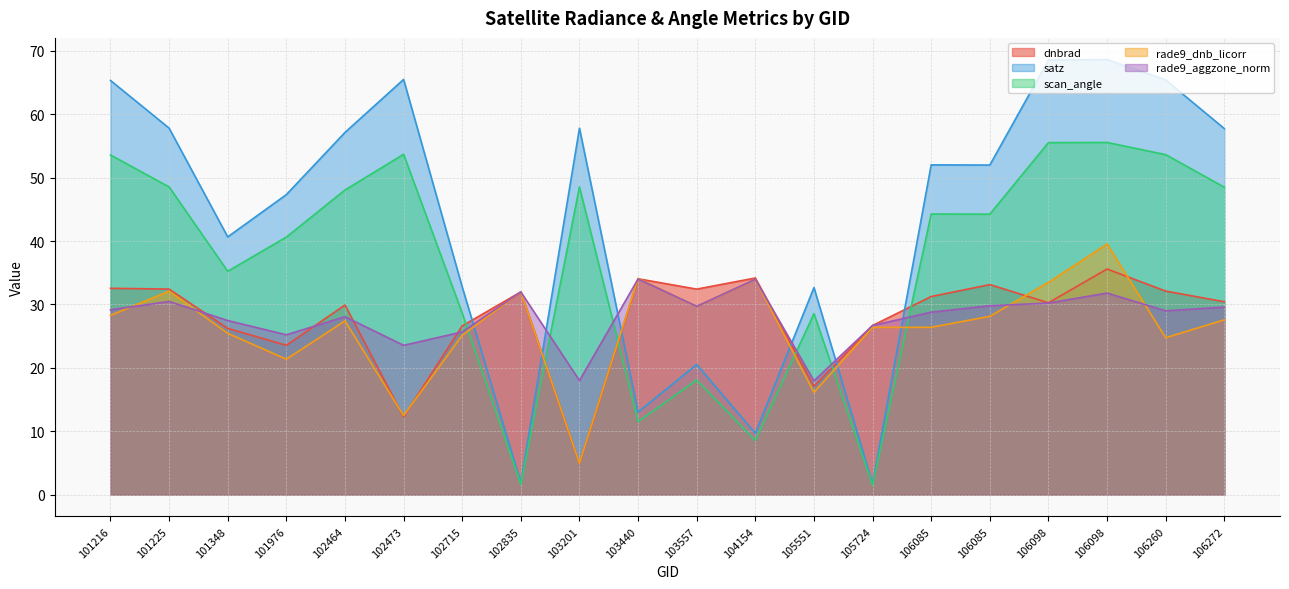

How many lines are shown in the chart?

5